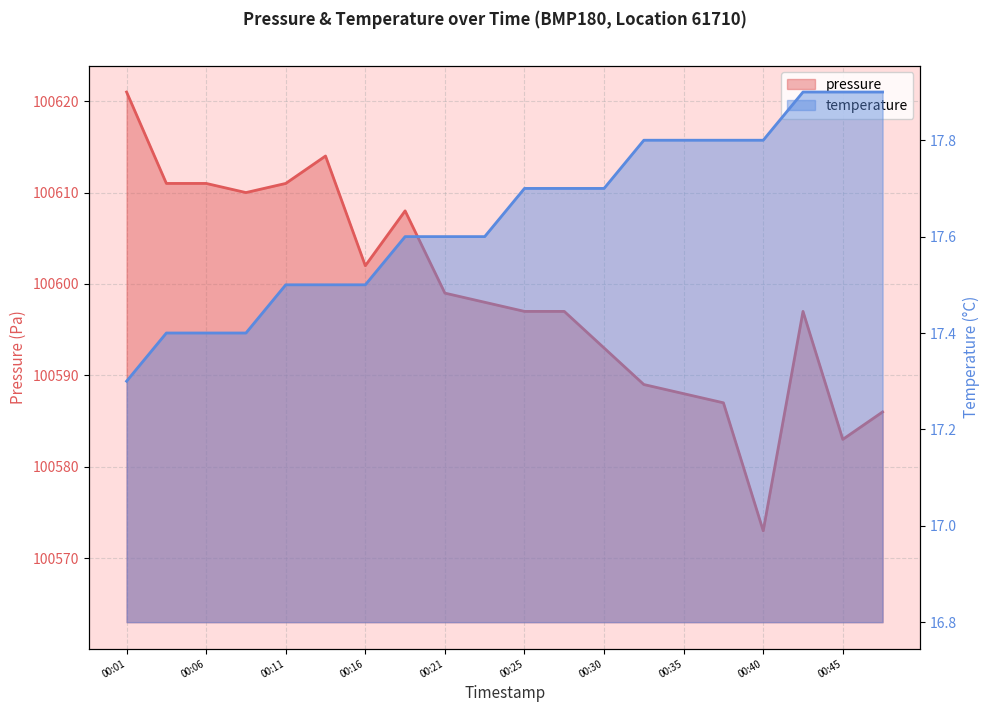

What is the spread (max minus min) of values at 00:40?

100555.2